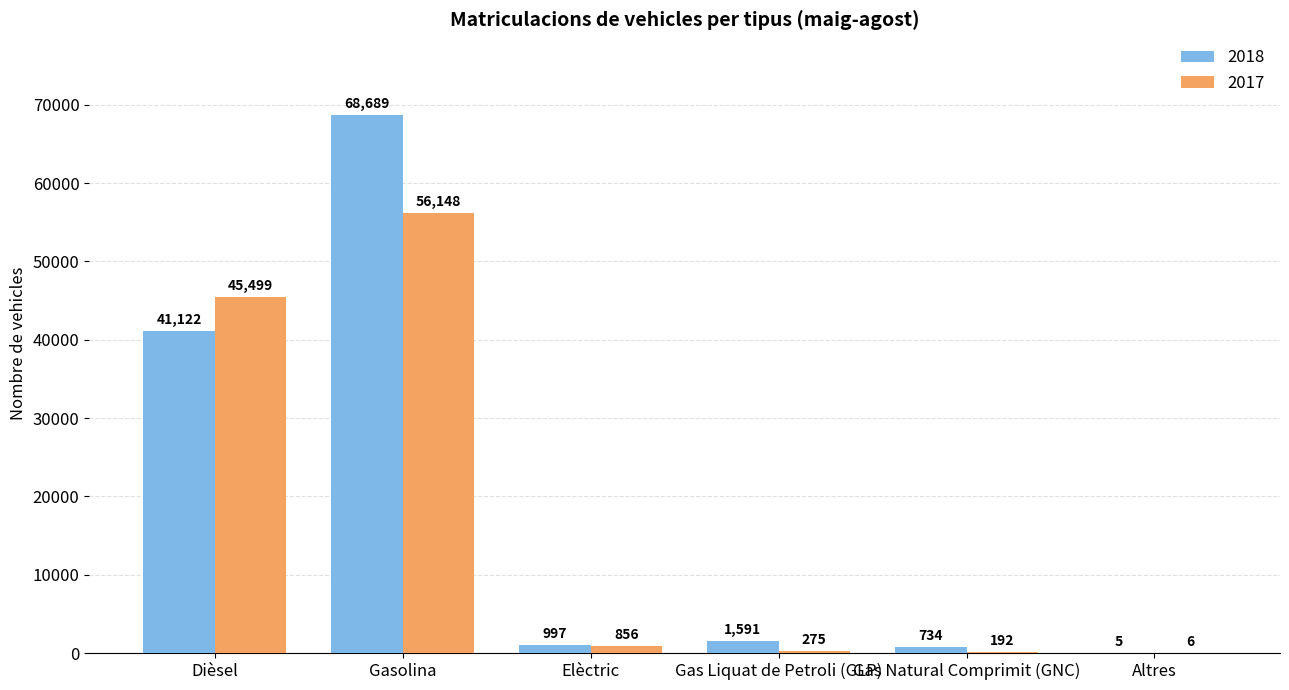

Which category has the highest value in the 2017 series?

Gasolina